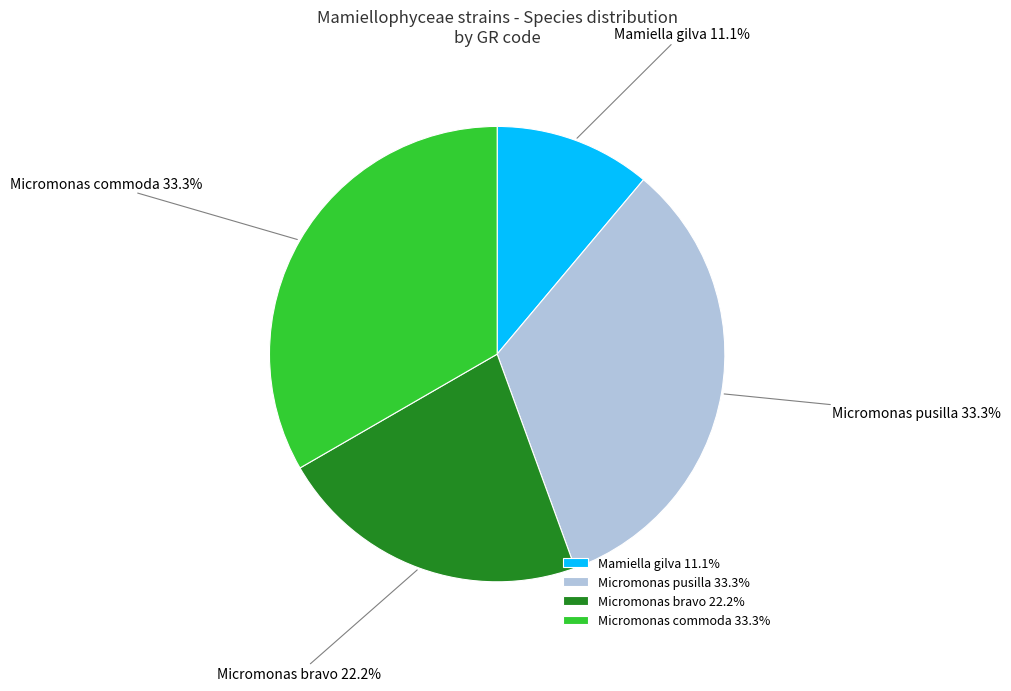

What is the total percentage of Micromonas bravo and Micromonas commoda?

55.6%